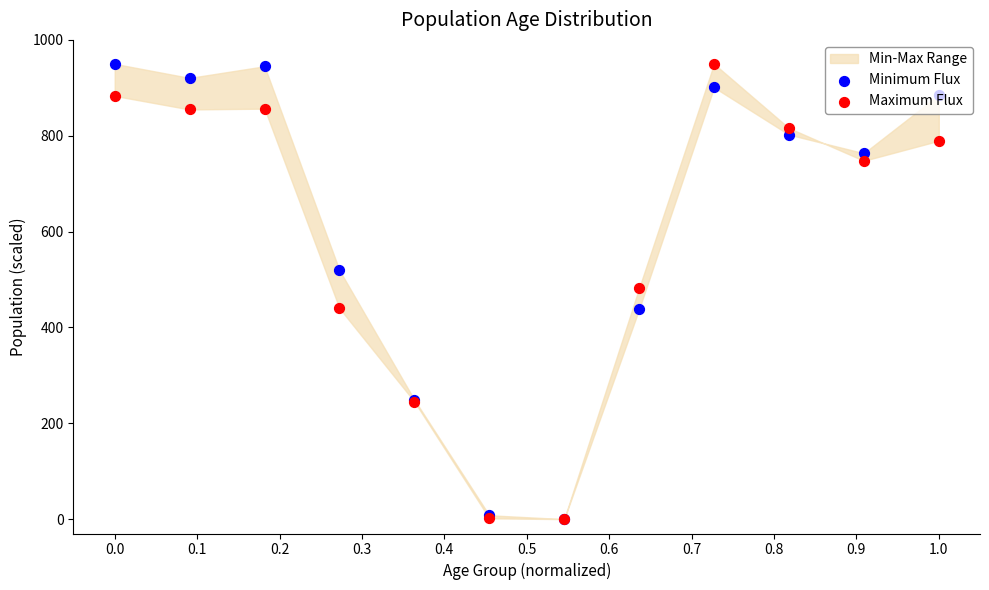

Is the value of Minimum Flux at 0.9 greater than the value of Maximum Flux at 0.3?

Yes